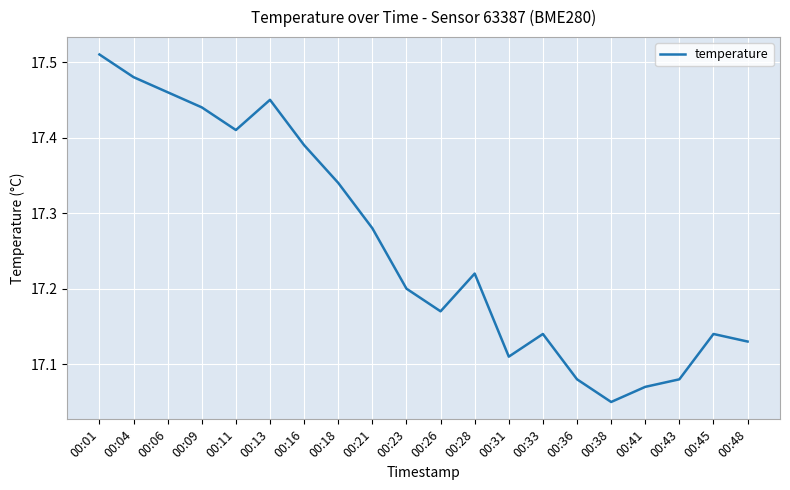

Which label corresponds to the smallest value in the chart?

00:38